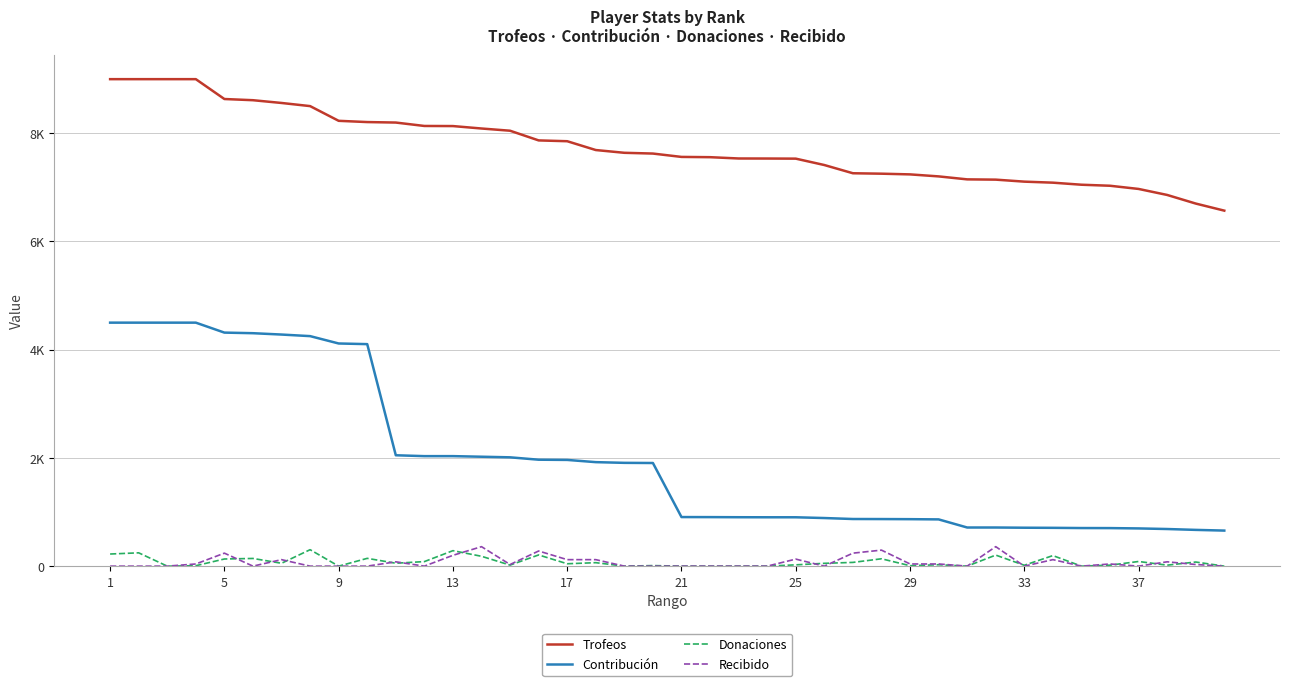

Which series has the largest total across all categories?

Trofeos